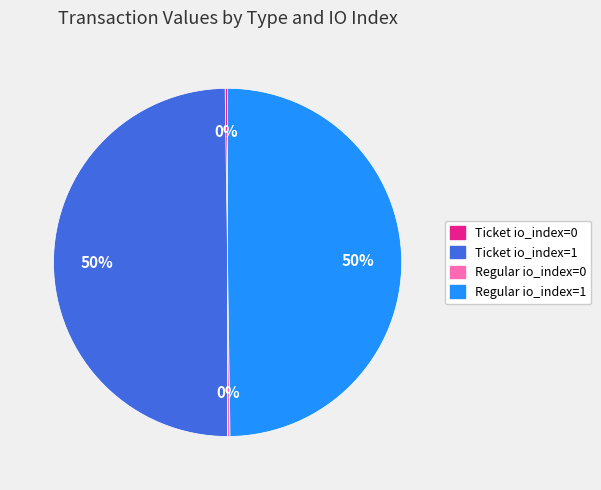

The Regular io_index=1 slice represents 37% of the pie. True or false?

False